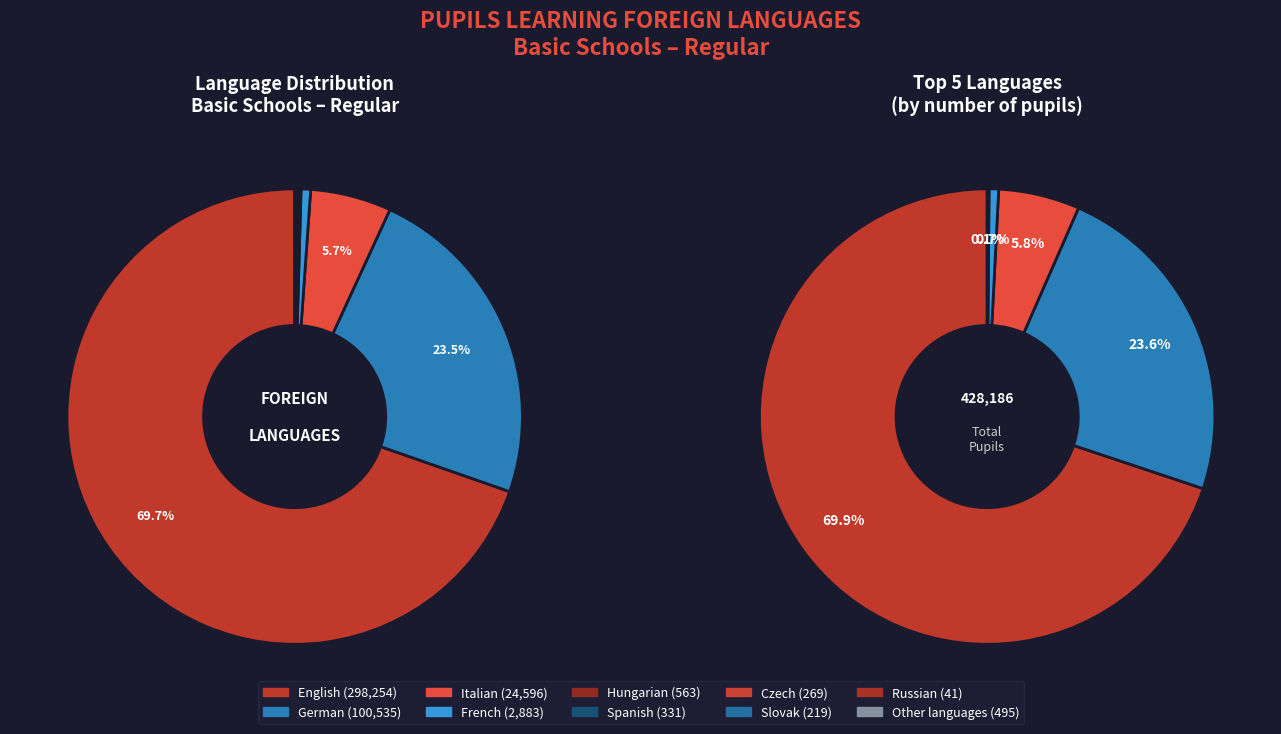

What percentage is the French slice, to the nearest percent?

1%